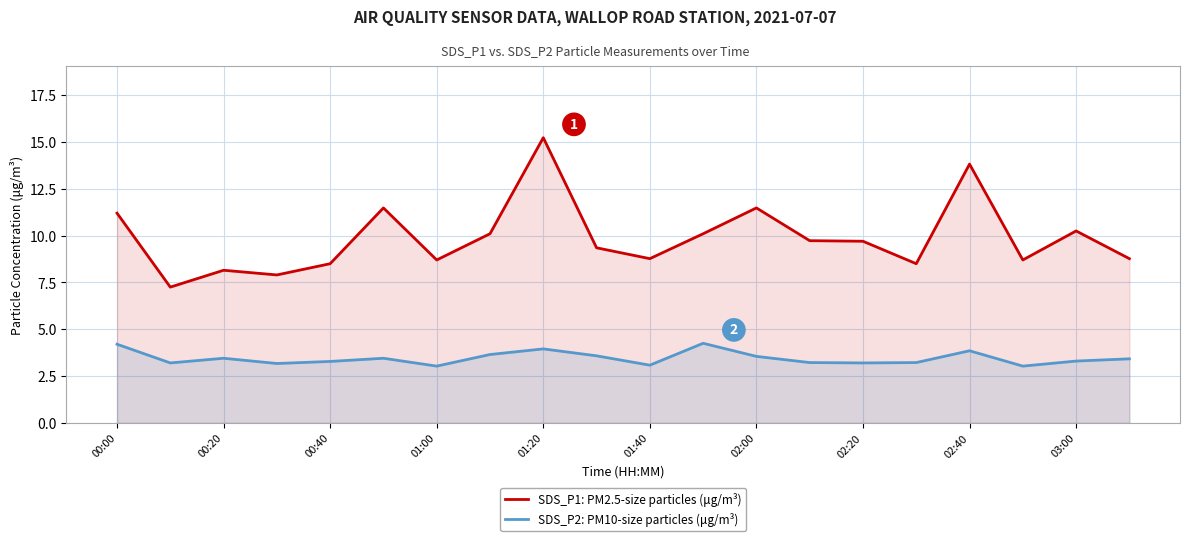

Is the value of SDS_P1 at 00:20 greater than the value of SDS_P2 at 01:00?

Yes